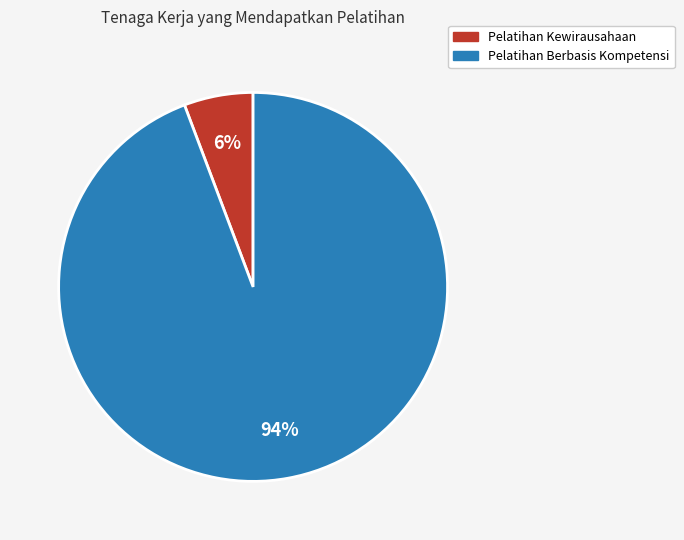

To the nearest percent, what is the average slice percentage?

50%